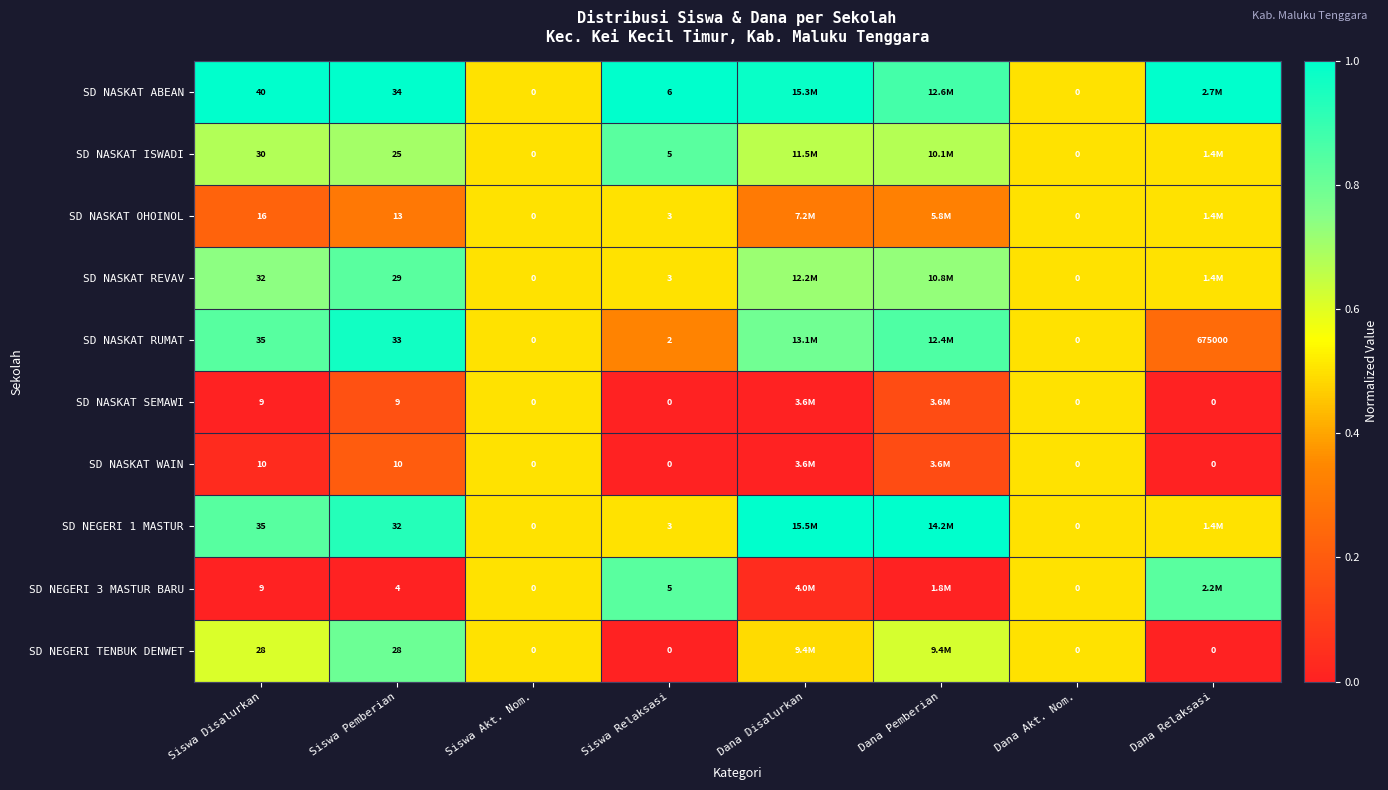

Is the value of SD NASKAT WAIN at Siswa Relaksasi greater than the value of SD NEGERI 1 MASTUR at Siswa Pemberian?

No